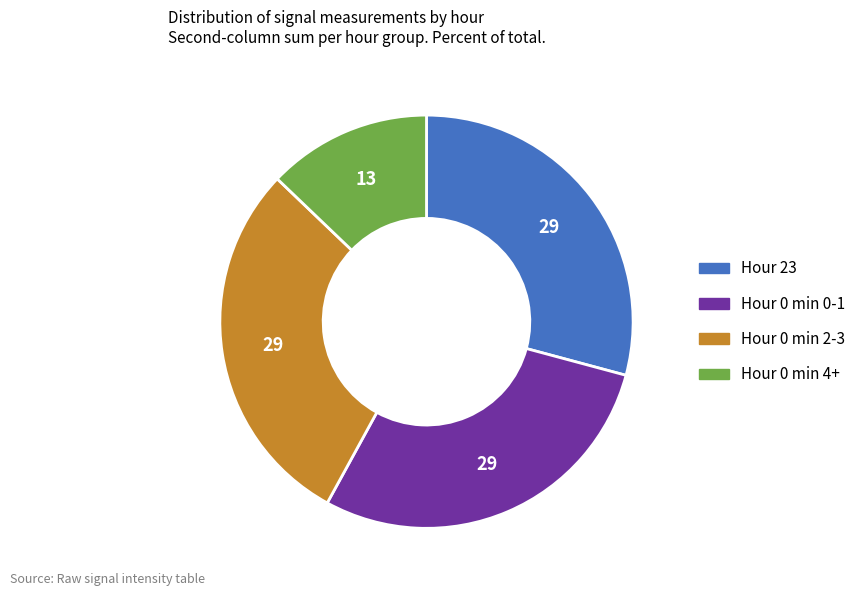

Is there a majority slice in this chart?

No